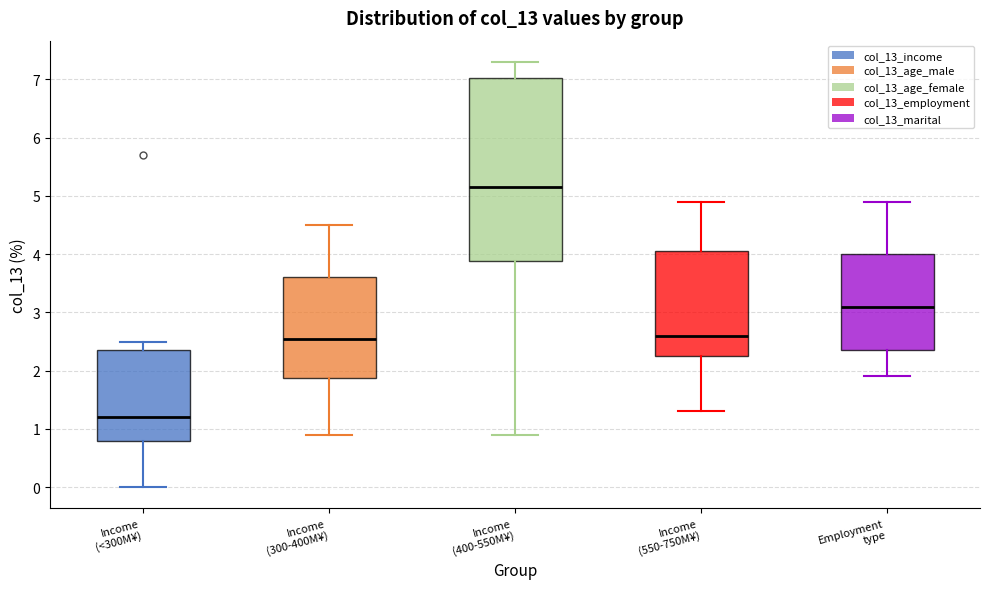

Reading left to right, transcribe this box plot: for each box, give where its median line is, the range the box spans, and where its two whiskers end, as read against the y-axis. The values are not printed on the chart, so give them approximately, as read against the axis.

Income (<300M¥): median 1.2, box 0.8 to 2.4, whiskers 0.0 to 2.5
Income (300-400M¥): median 2.6, box 1.9 to 3.6, whiskers 0.9 to 4.5
Income (400-550M¥): median 5.2, box 3.9 to 7.0, whiskers 0.9 to 7.3
Income (550-750M¥): median 2.6, box 2.3 to 4.1, whiskers 1.3 to 4.9
Employment type: median 3.1, box 2.4 to 4.0, whiskers 1.9 to 4.9